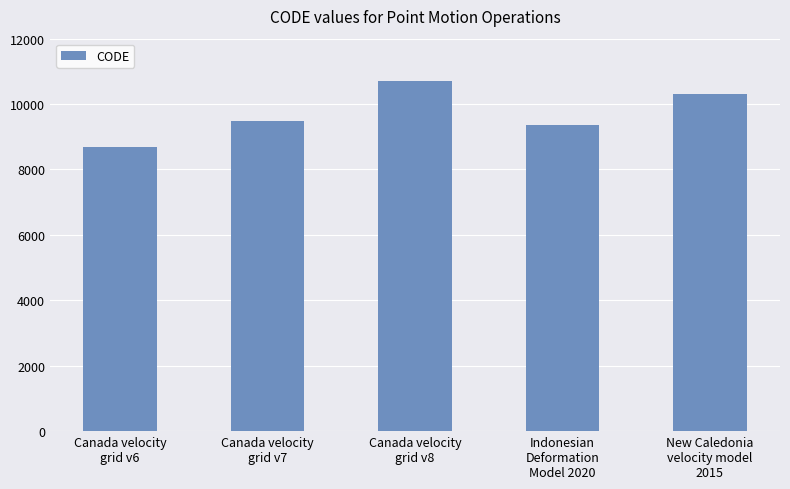

Reading left to right, what are all the values shown in this chart?

8676	9483	10707	9375	10323